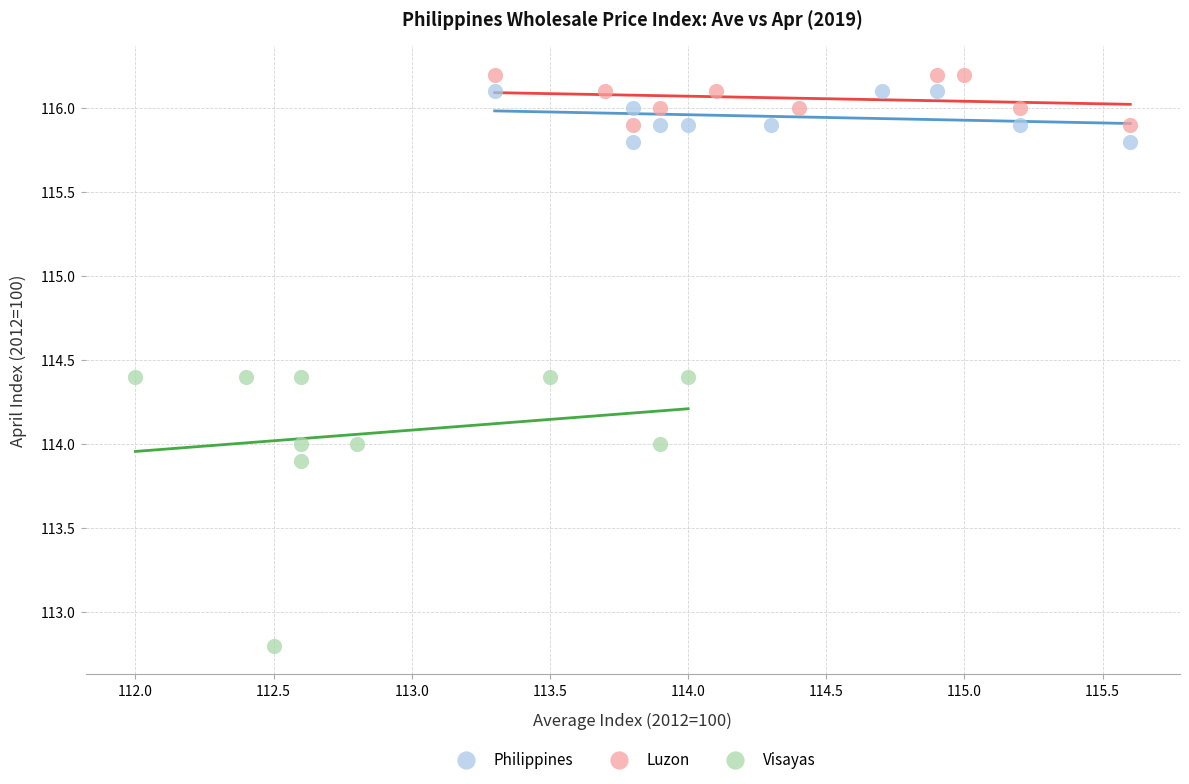

Which series contains the lowest Y value?

Visayas